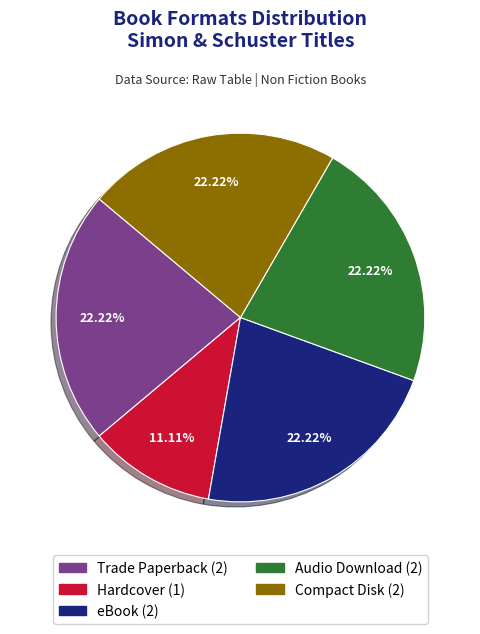

To the nearest percent, what portion does eBook represent?

22%